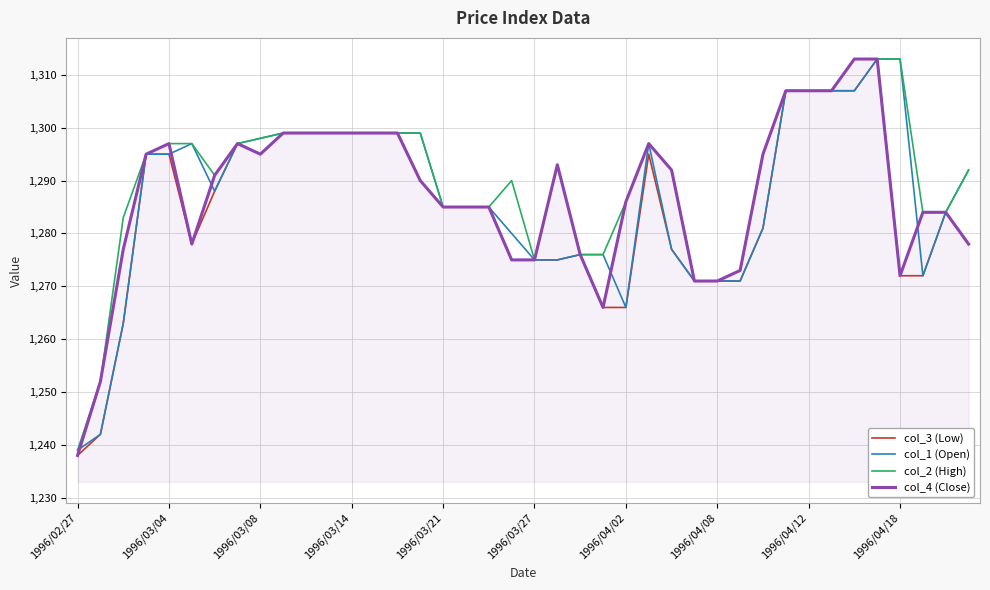

What is the maximum value for col_1 (Open)?

1313